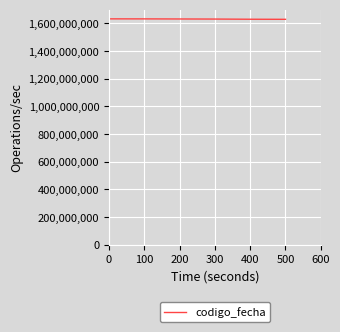

What is the average value?

1631061771